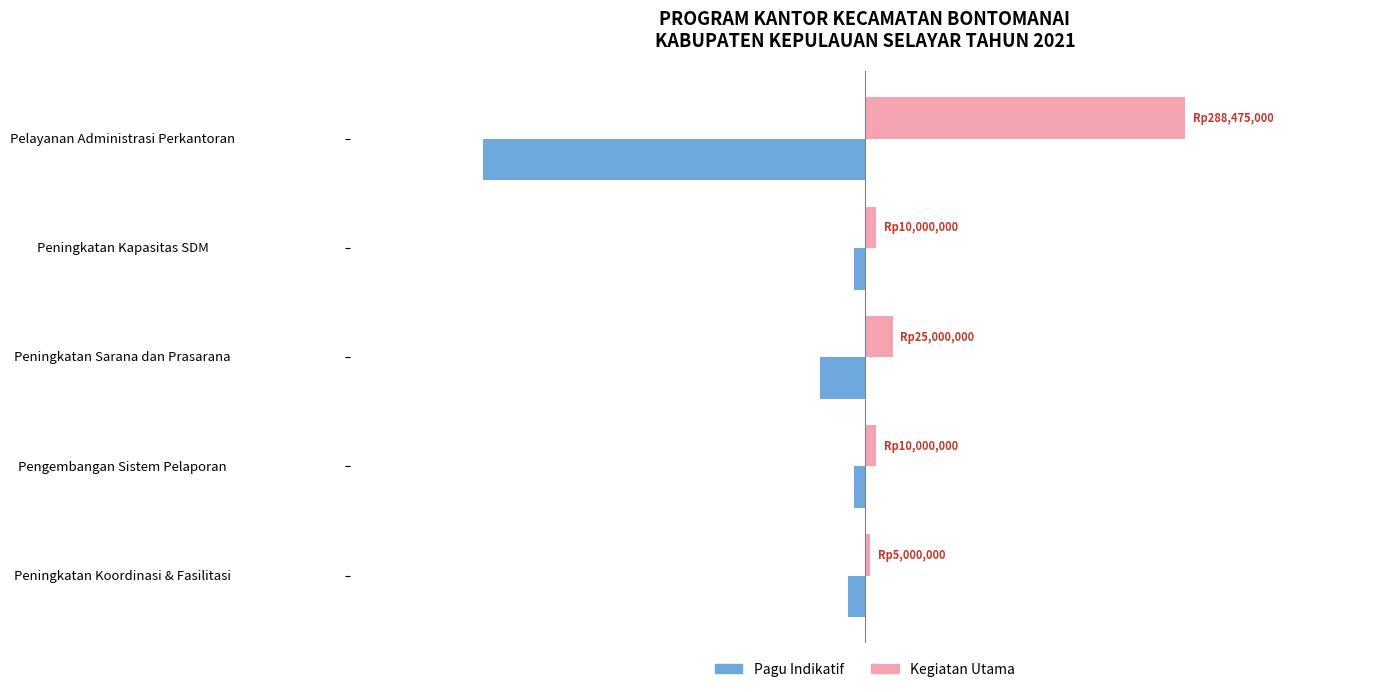

What are all the series names shown in the legend?

Pagu Indikatif, Kegiatan Utama